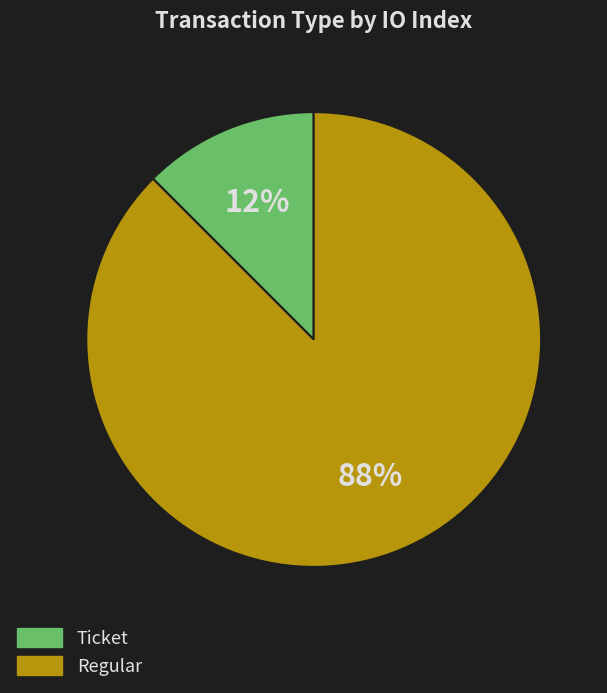

To the nearest percent, what is the combined percentage of Regular and Ticket?

100%